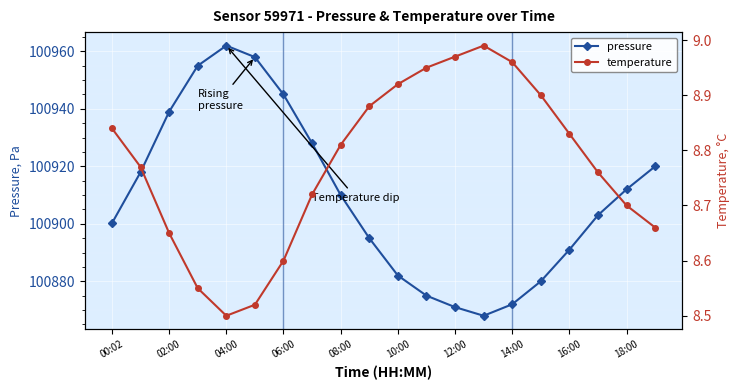

How many interior local peaks does the temperature series have?

1